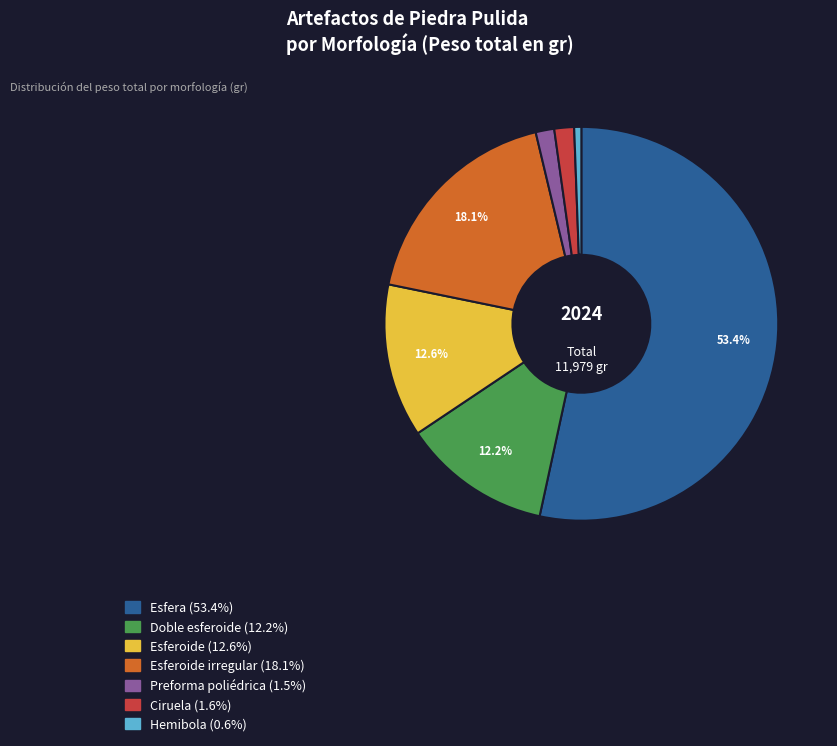

How many segments does this pie chart have?

7